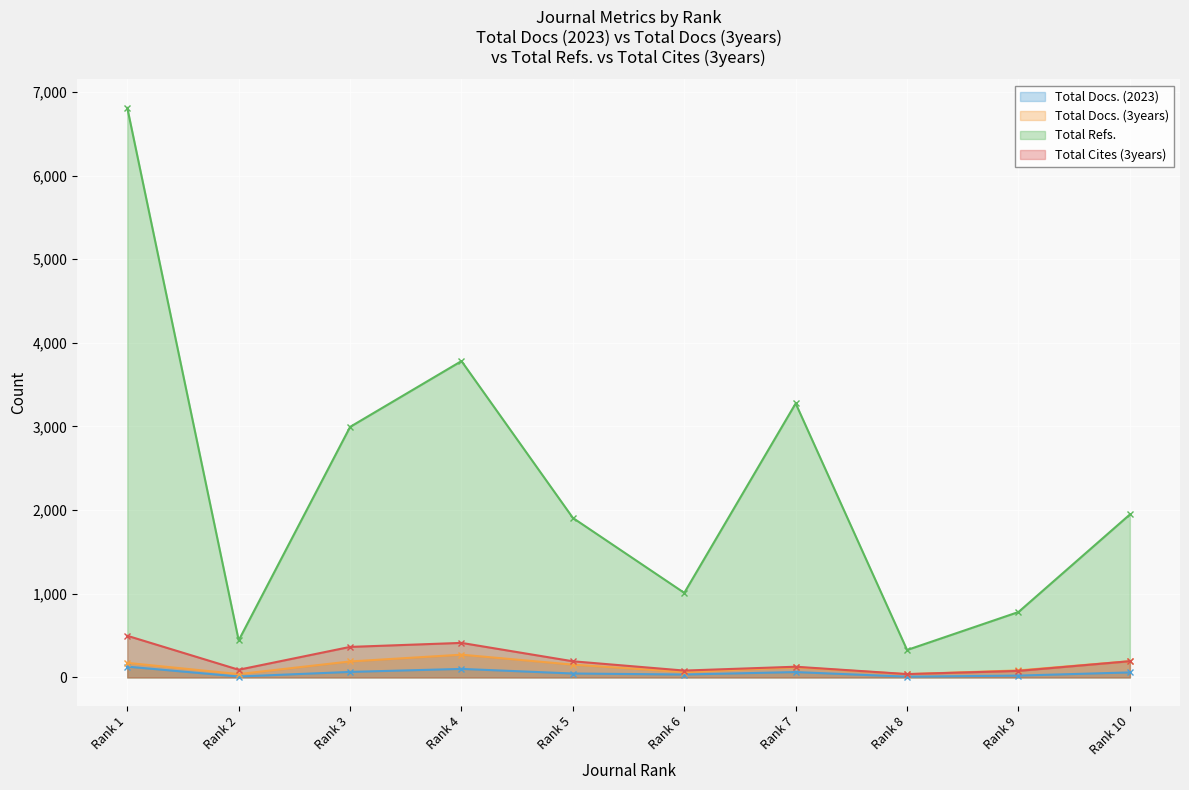

Does the chart display data point markers on the line(s)?

Yes